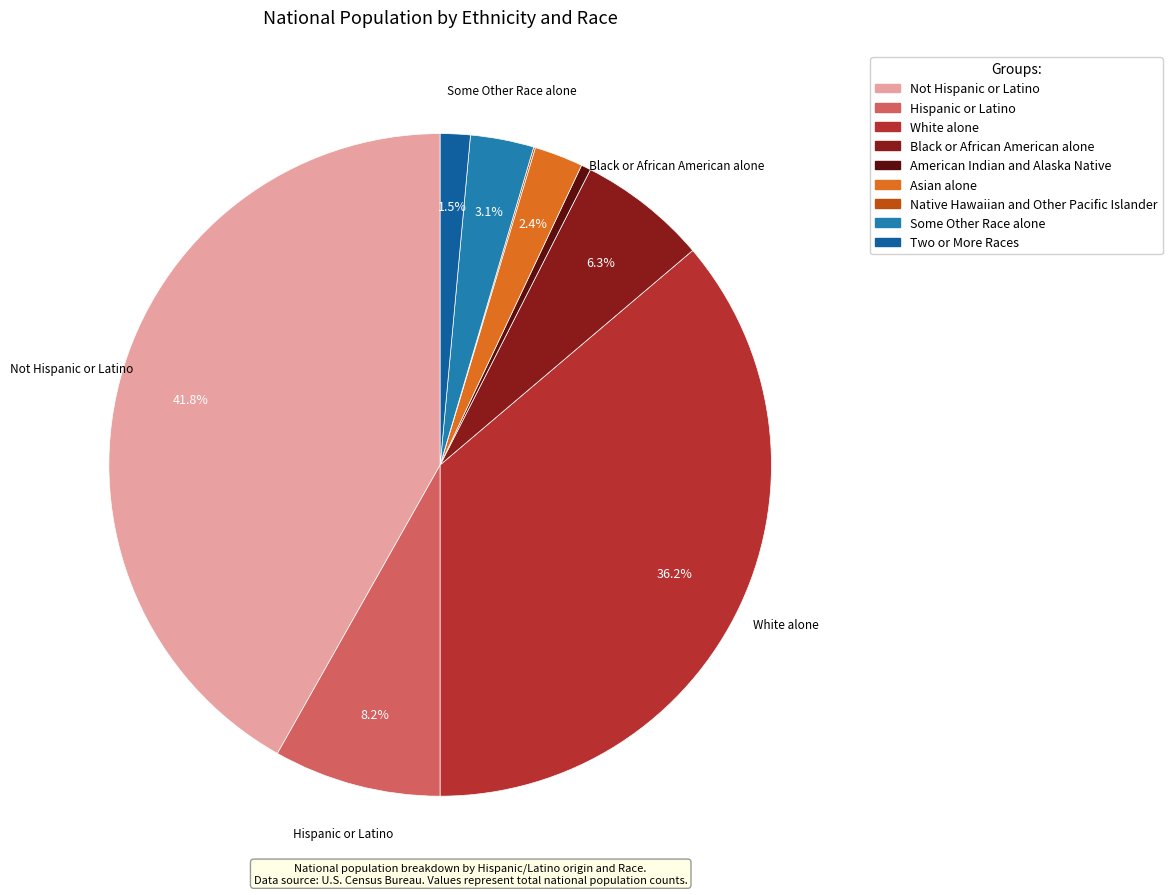

Rank the categories by value from lowest to highest.

Native Hawaiian and Other Pacific Islander, American Indian and Alaska Native, Two or More Races, Asian alone, Some Other Race alone, Black or African American alone, Hispanic or Latino, White alone, Not Hispanic or Latino